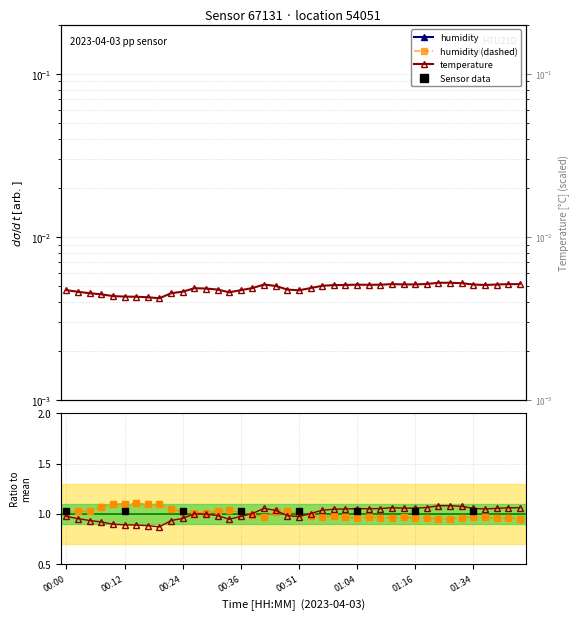

Is this an area chart (filled region under the line)?

No